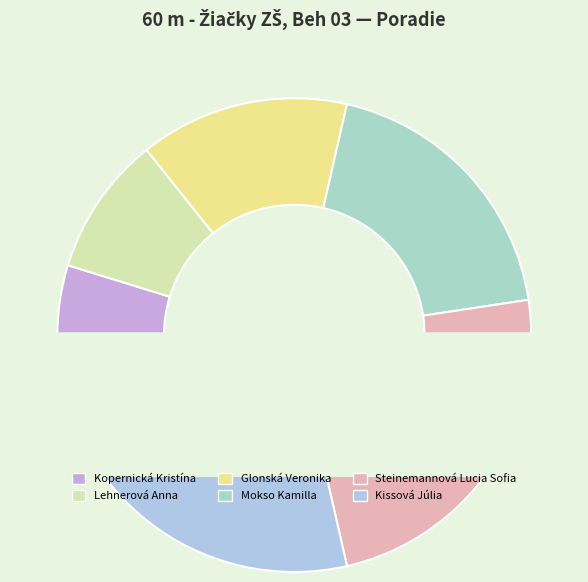

Do Glonská Veronika and Lehnerová Anna together represent more than half of the pie?

No